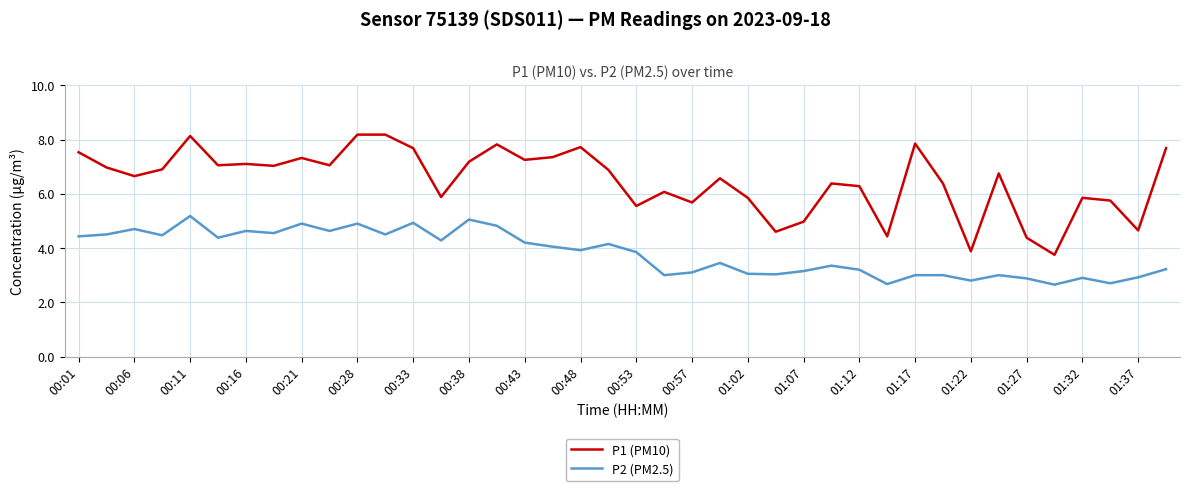

What is the greatest value displayed?

8.2